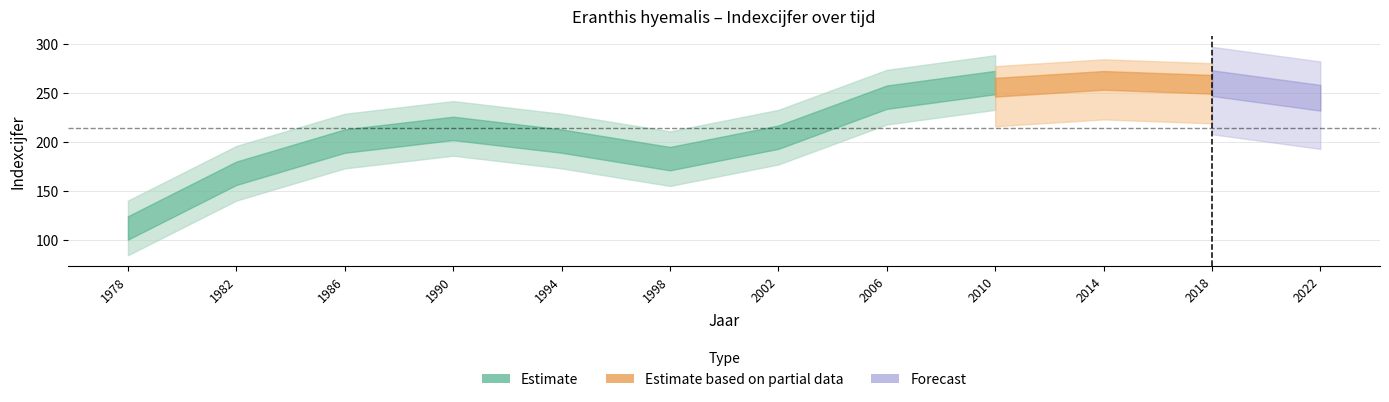

True or false: the data has more than 0 interior local peaks.

True